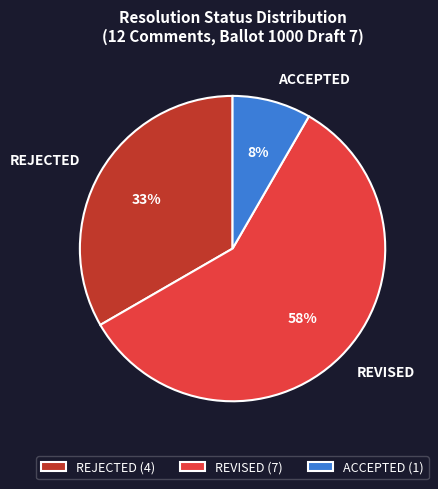

True or false: ACCEPTED accounts for 1% of the total.

False